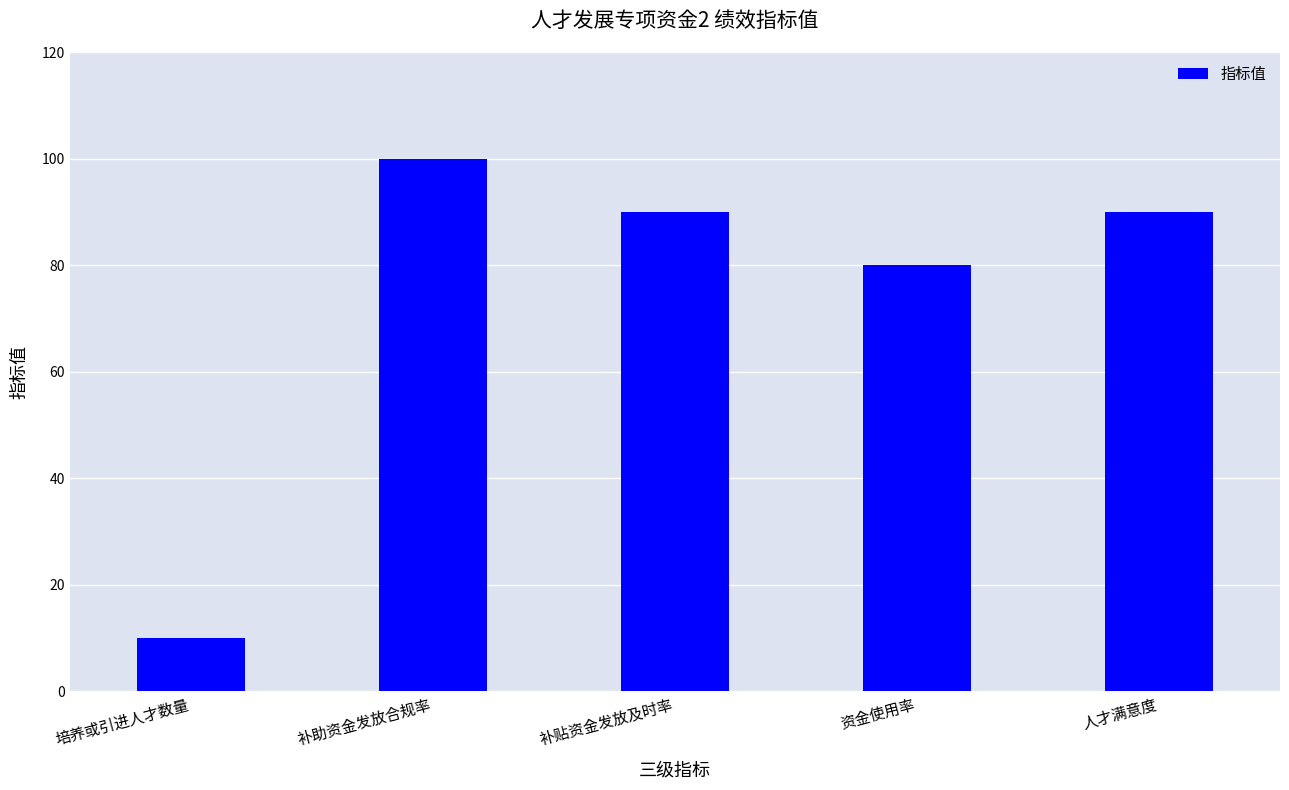

Is it true that the value at 人才满意度 is 90?

True